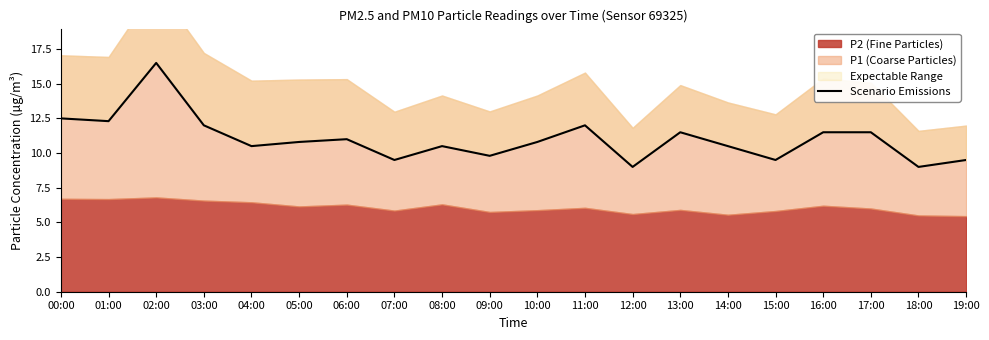

What is the greatest value displayed?

16.5